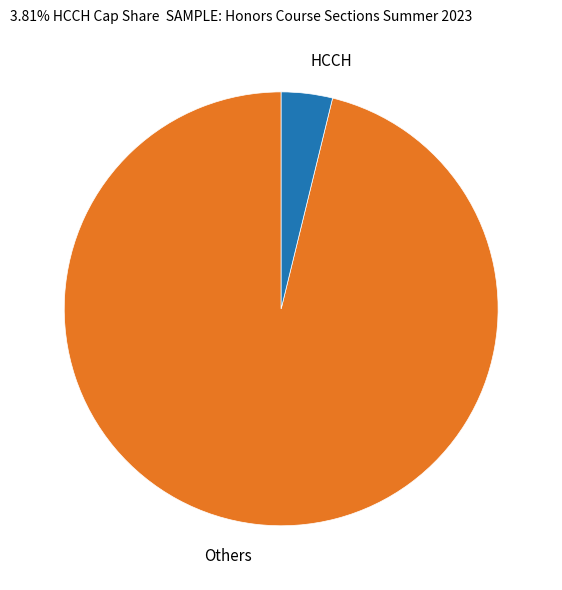

Which slice is the smallest?

HCCH